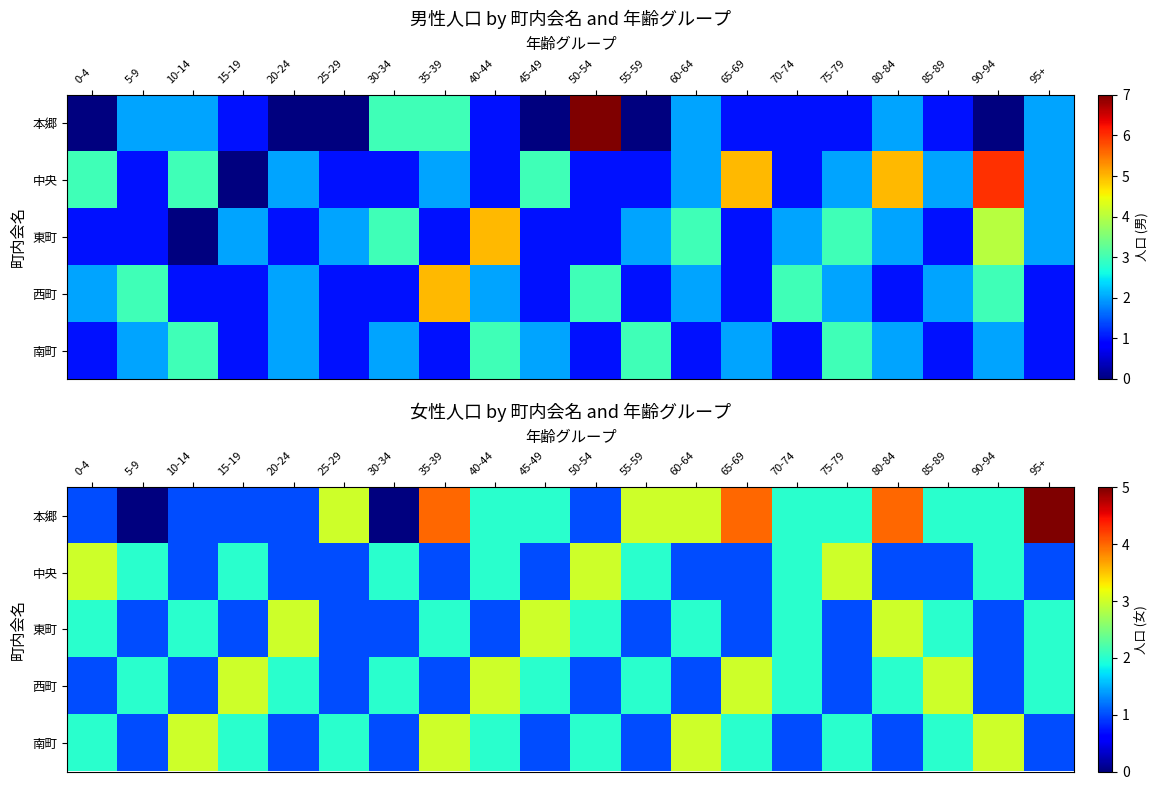

How many values in the 中央 series exceed 2?

3